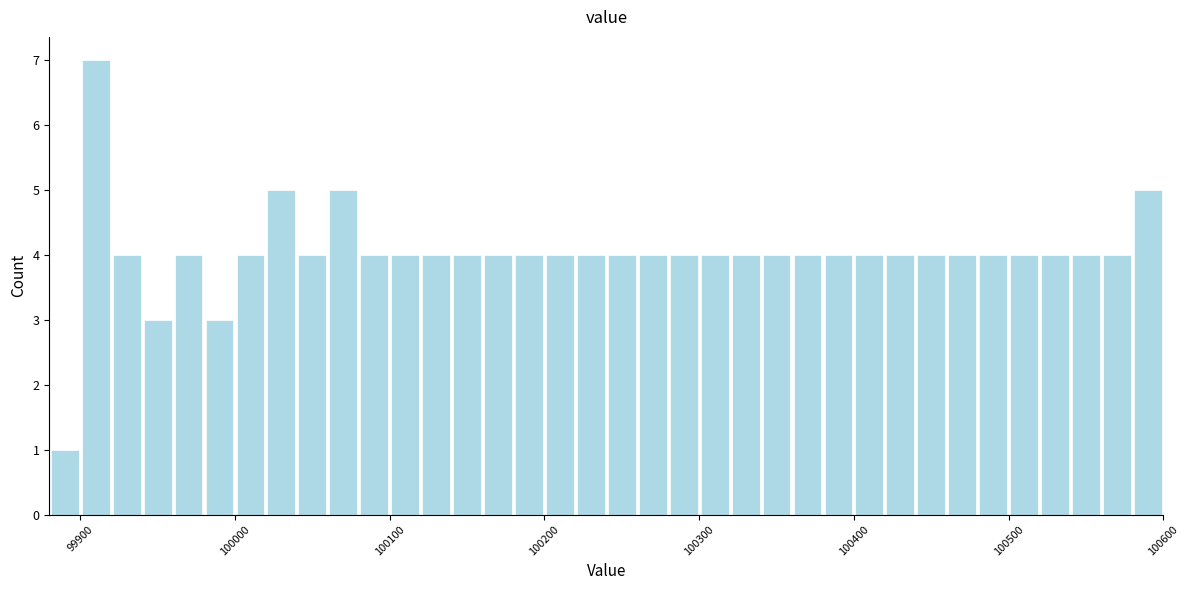

Around what value on the x-axis is the tallest bar? Give the approximate position of its centre, as read against the axis.

99910